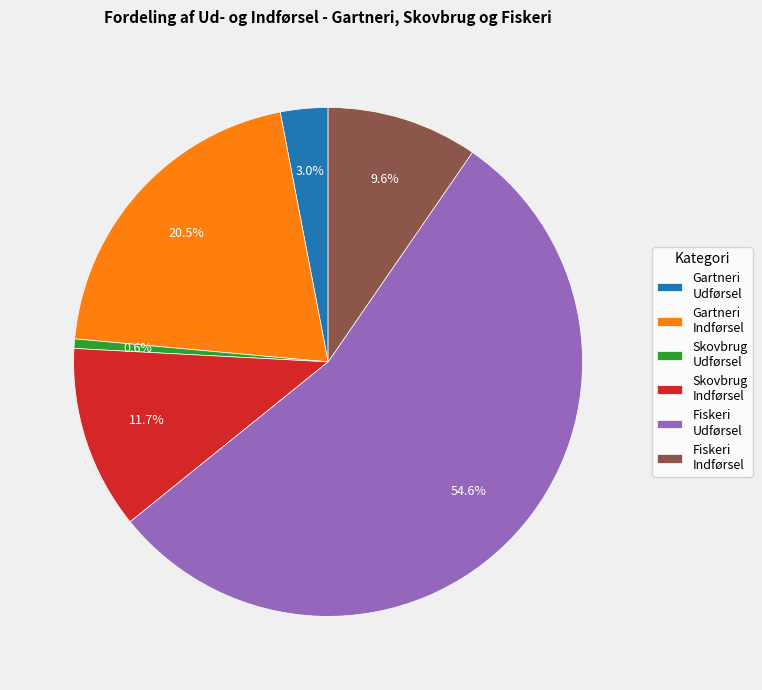

Between Fiskeri Udførsel and Fiskeri Indførsel, which is larger?

Fiskeri Udførsel